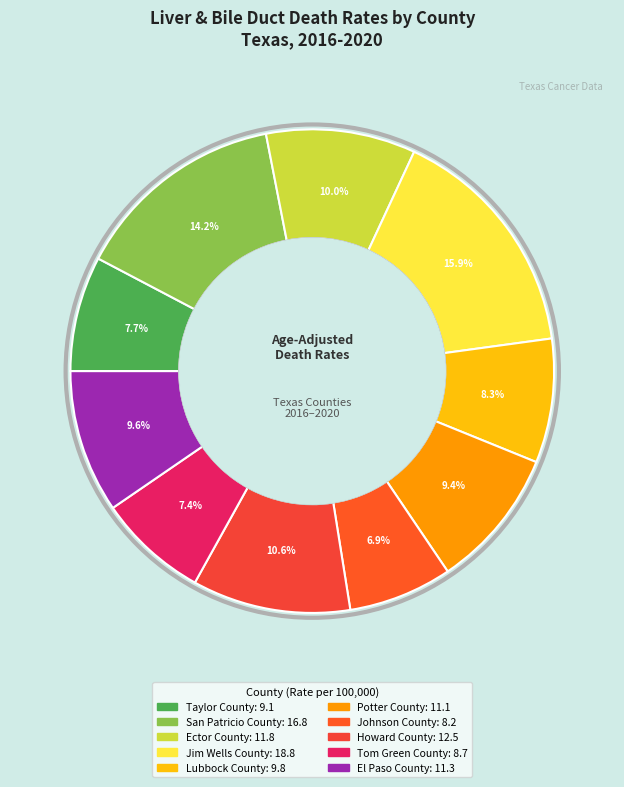

What percentage is the Taylor County slice, to the nearest percent?

8%